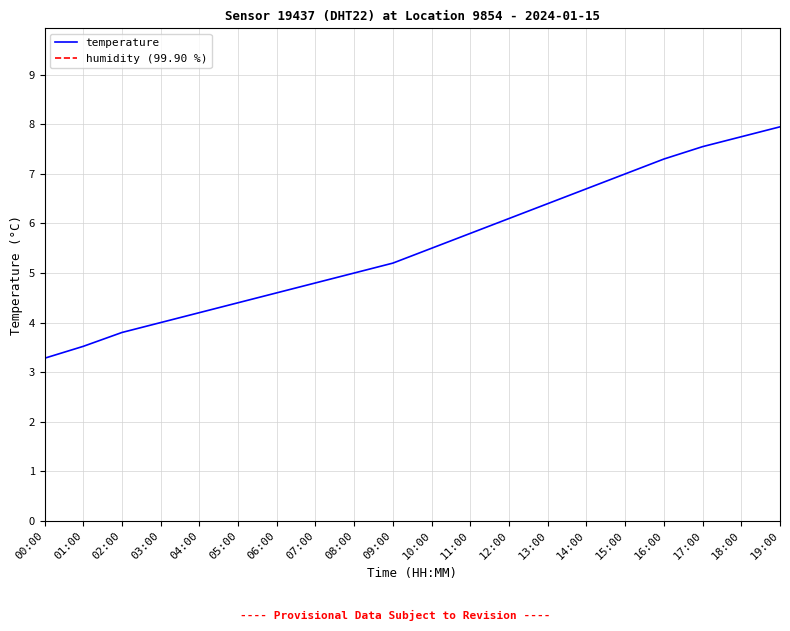

Does the chart have visible grid lines?

Yes